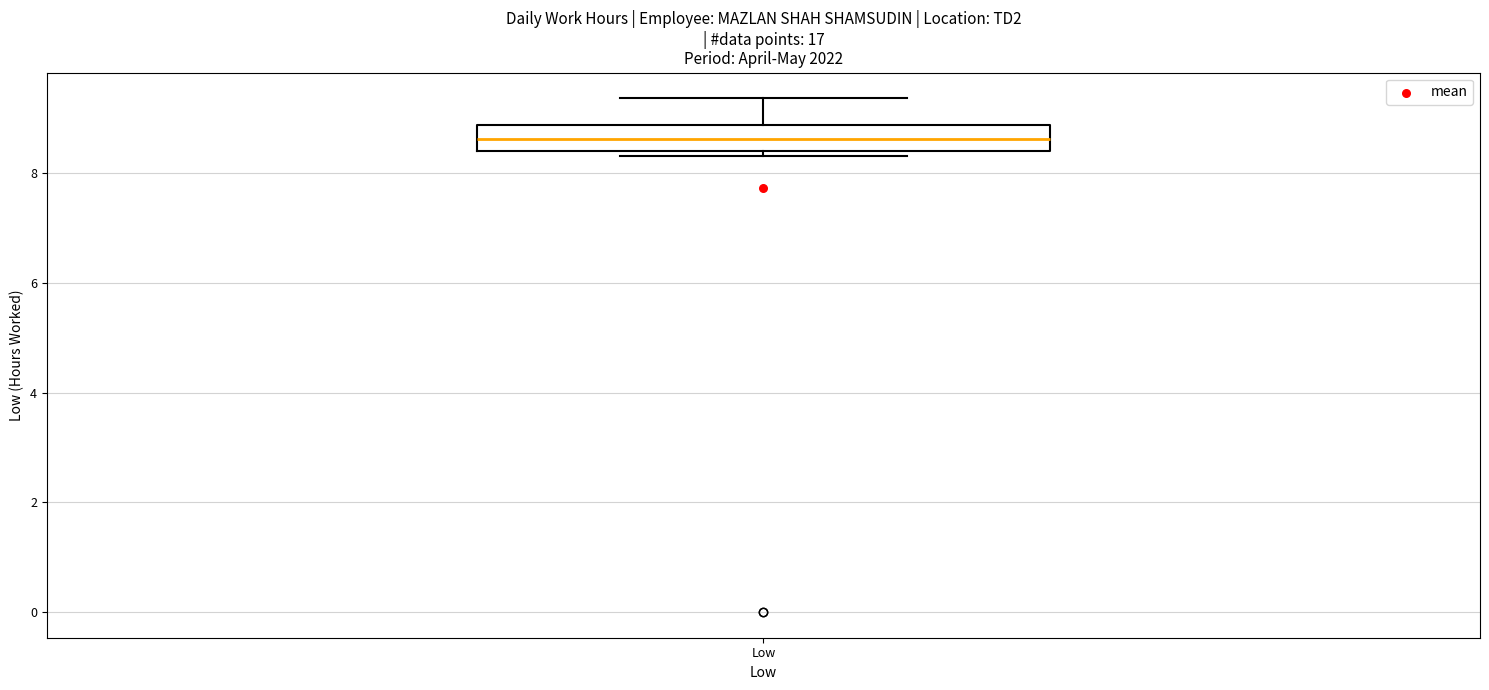

Read this box plot against the y-axis: the position of the median line, the range covered by the box, and the ends of both whiskers. The values are not printed on the chart, so give them approximately, as read against the axis.

median 8.6, box 8.4 to 8.8, whiskers 8.4 (just below the box's lower edge) to 9.4